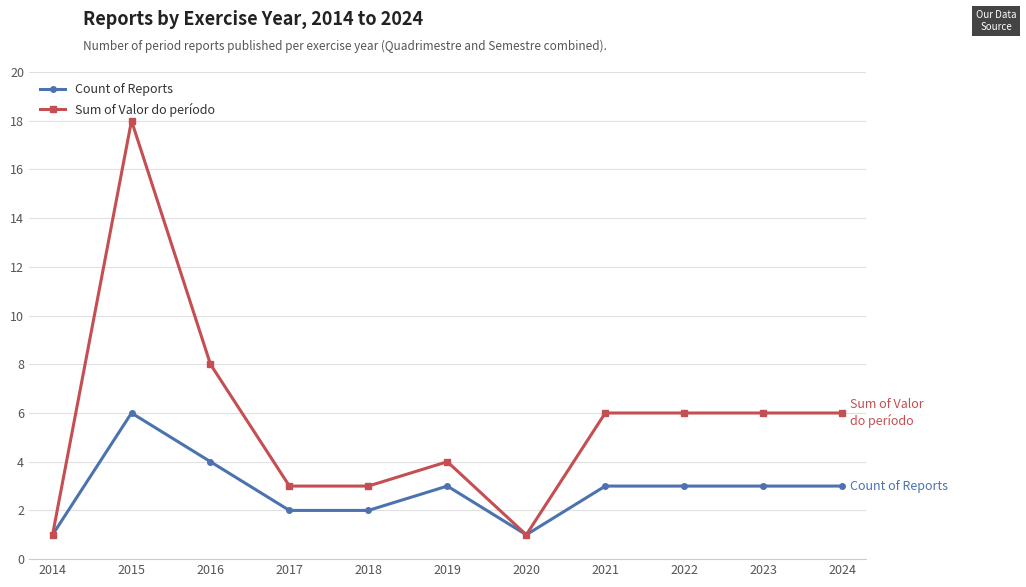

Reading left to right, list all the values displayed in this chart.

Count of Reports: 2014=1	2015=6	2016=4	2017=2	2018=2	2019=3	2020=1	2021=3	2022=3	2023=3	2024=3
Sum of Valor do período: 2014=1	2015=18	2016=8	2017=3	2018=3	2019=4	2020=1	2021=6	2022=6	2023=6	2024=6